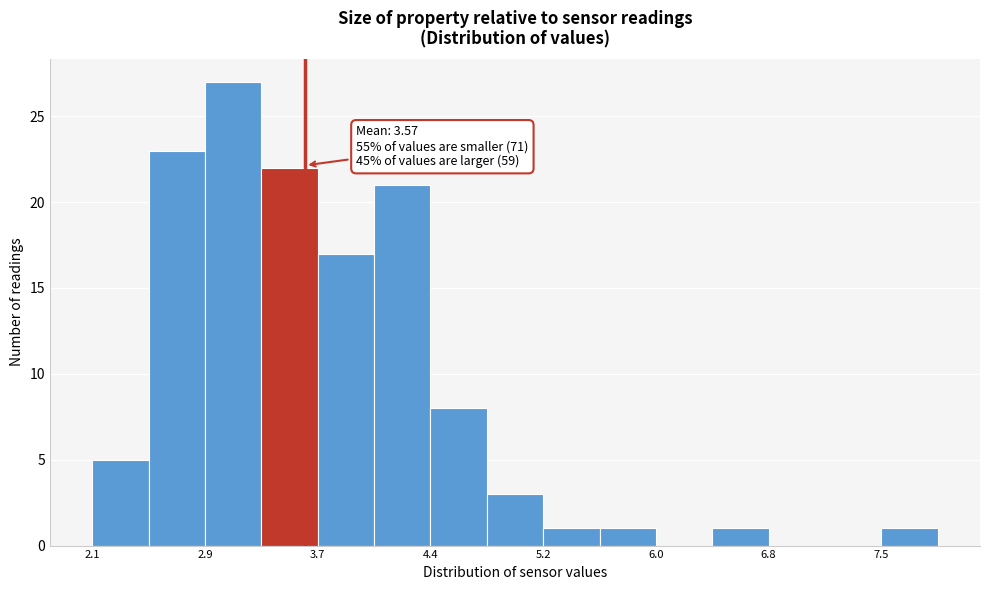

Read against the x-axis, roughly where is the centre of the tallest bar?

3.1